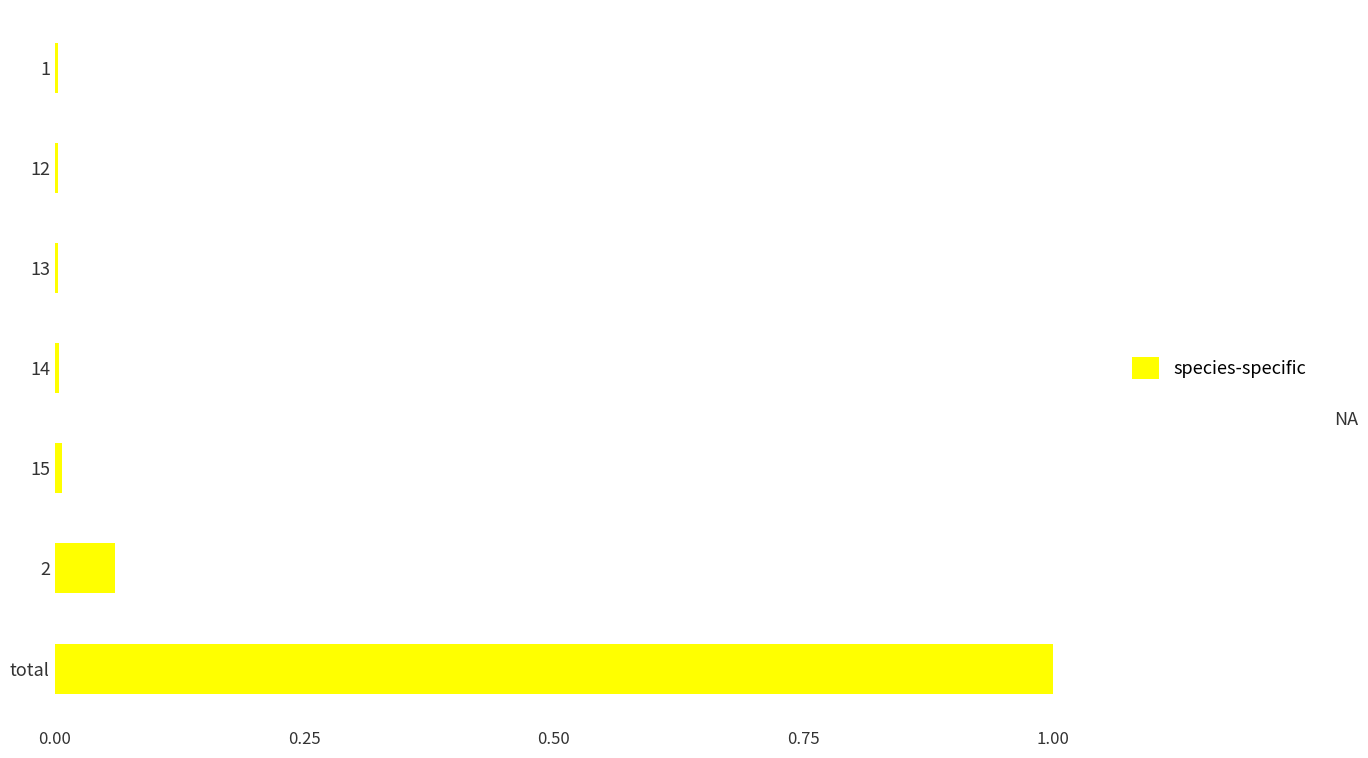

True or false: the data shows 0.0 at 12.

True